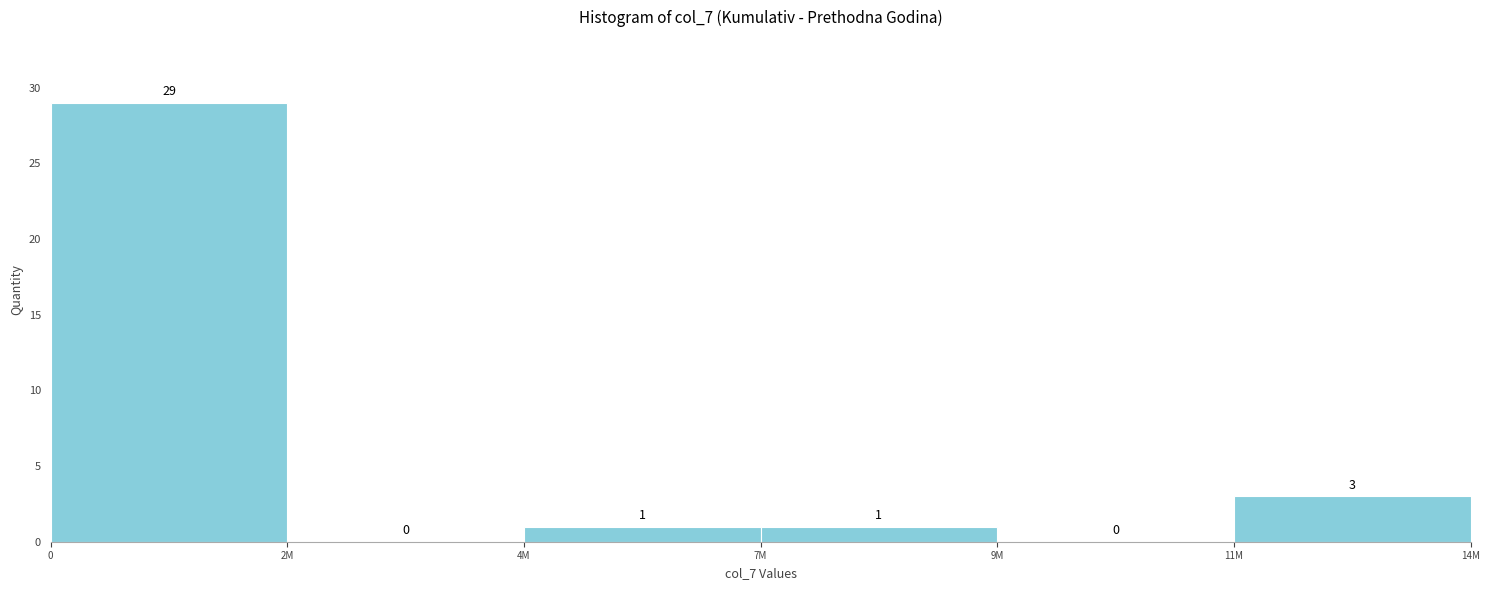

Reading left to right, list all the values displayed in this chart.

0=29	2M=0	4M=1	7M=1	9M=0	11M=3